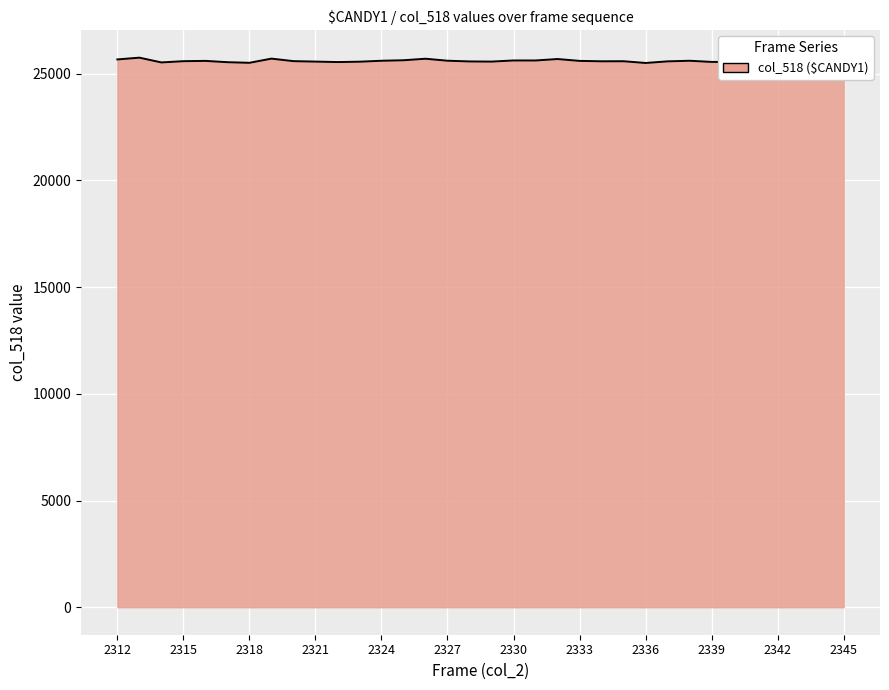

What is the minimum value shown in the chart?

25497